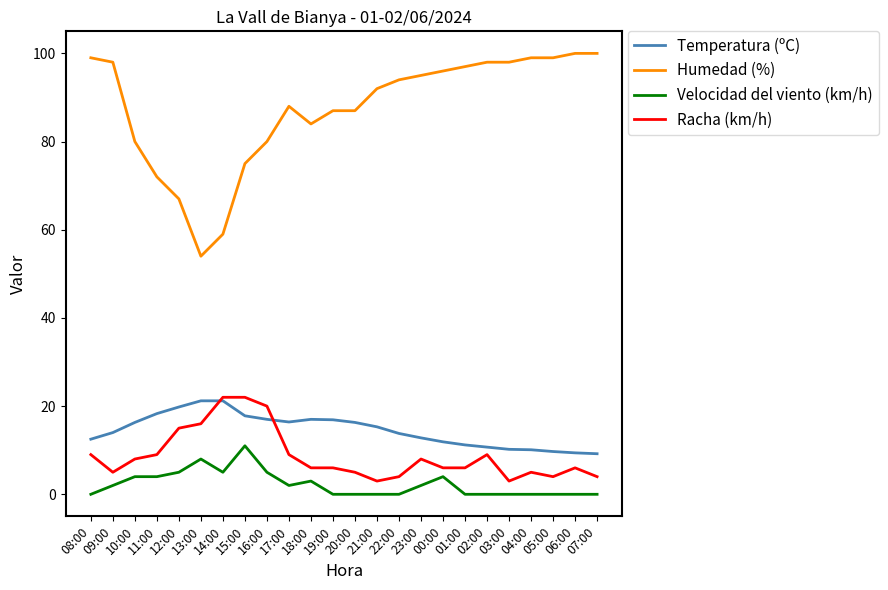

True or false: Velocidad del viento (km/h) and Racha (km/h) cross at least once.

False